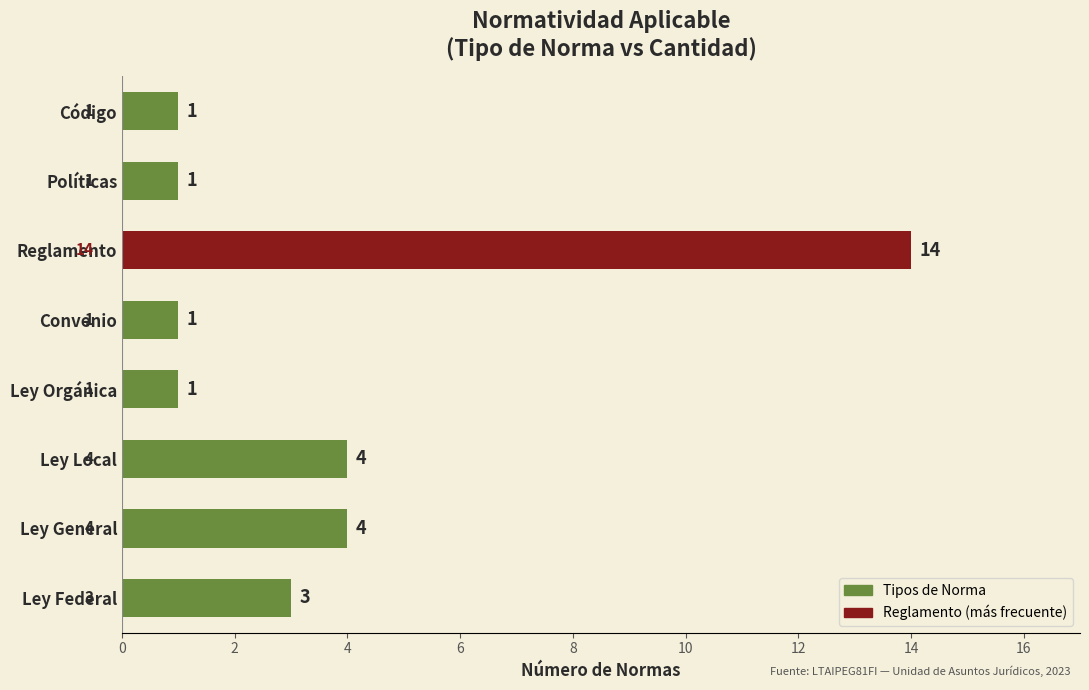

What is the change in value from Reglamento to Políticas?

-13